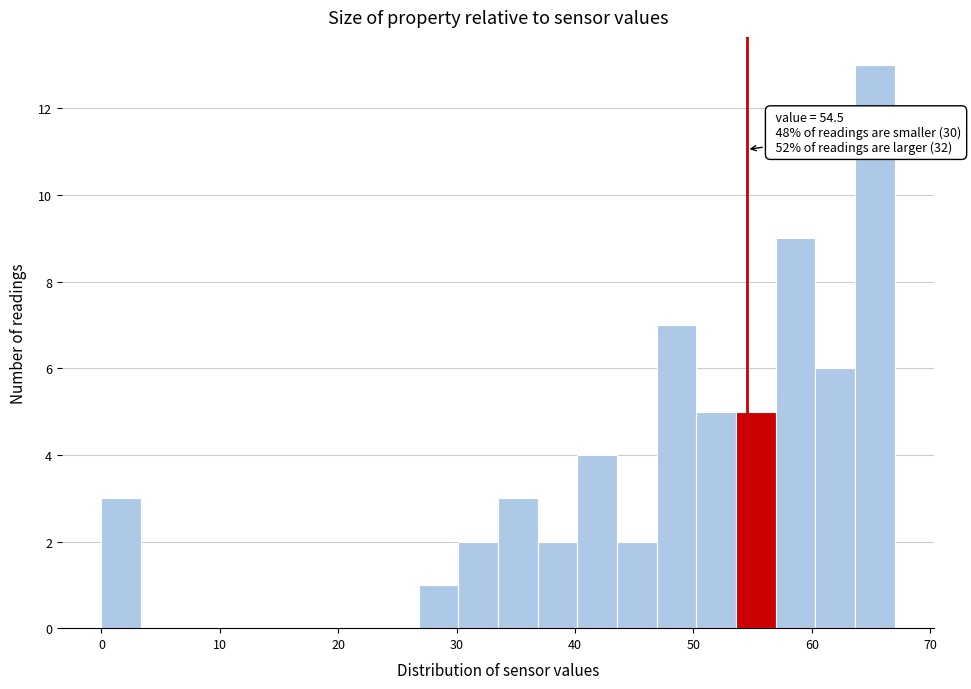

Read against the x-axis, roughly where is the centre of the tallest bar?

65